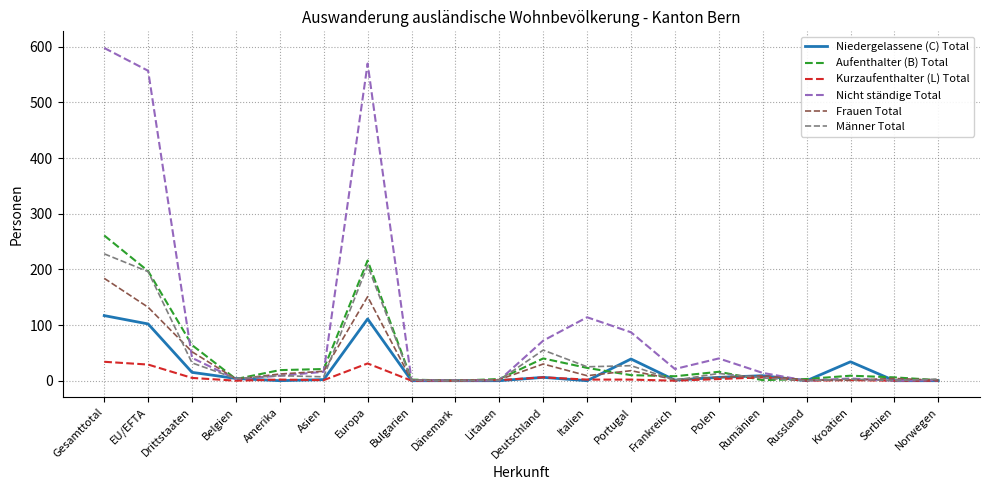

Which series has the widest spread of values?

Nicht ständige Total